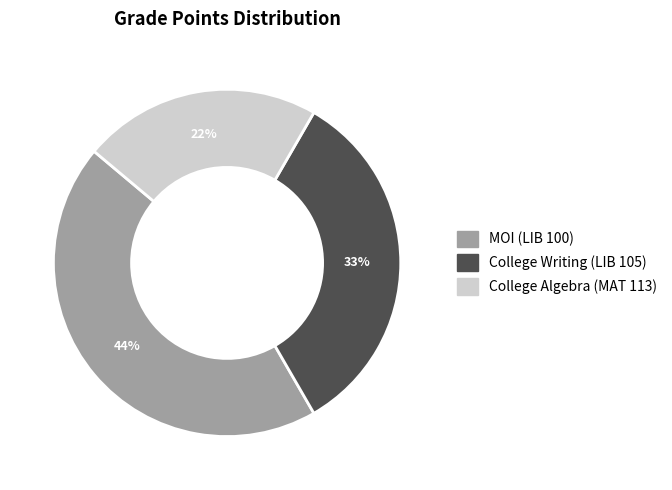

To the nearest percent, what is the combined percentage of College Writing (LIB 105) and MOI (LIB 100)?

78%